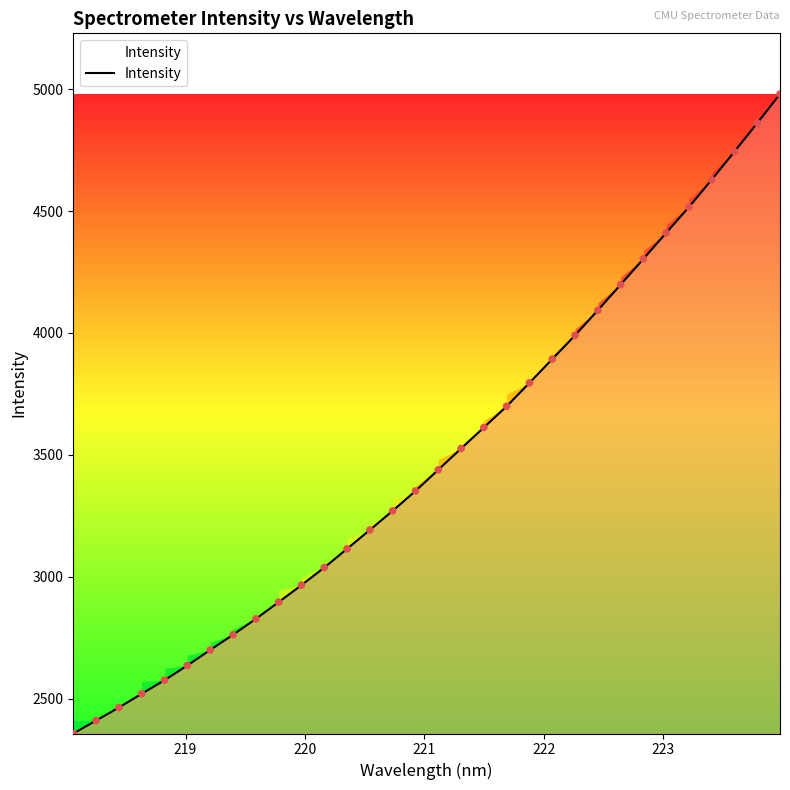

What is the difference between the maximum and minimum values?

2623.3